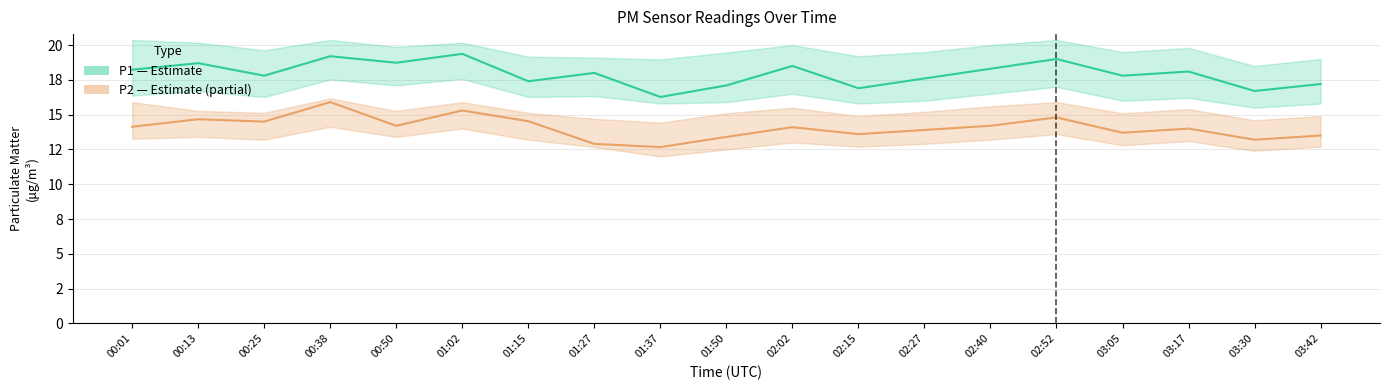

What is the value of the P2 (PM2.5) point at the 6th from the left?

15.3